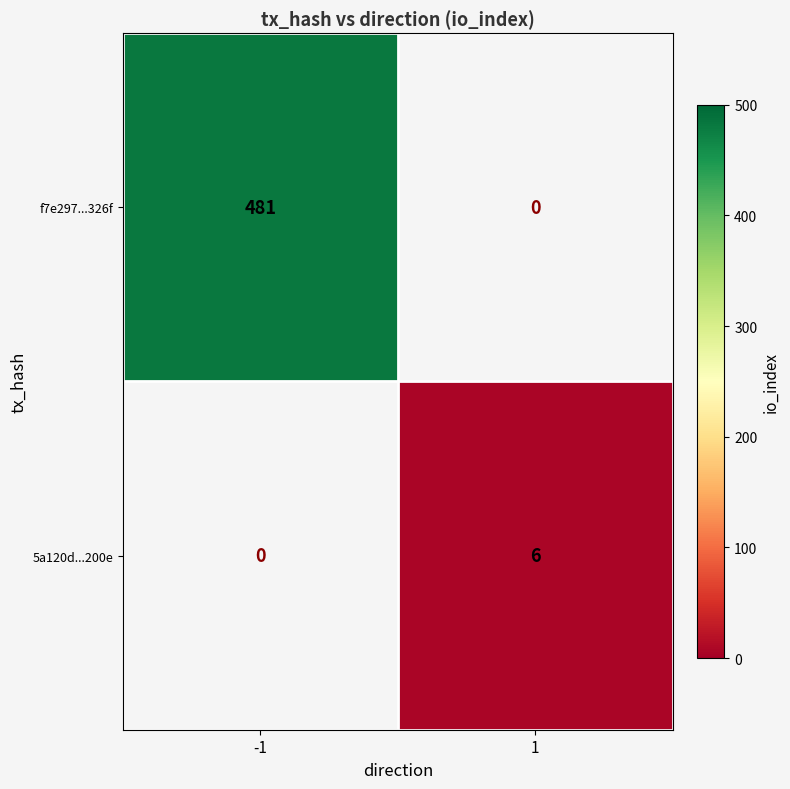

True or false: 5a120d...200e has a value of 6 at 1.

True